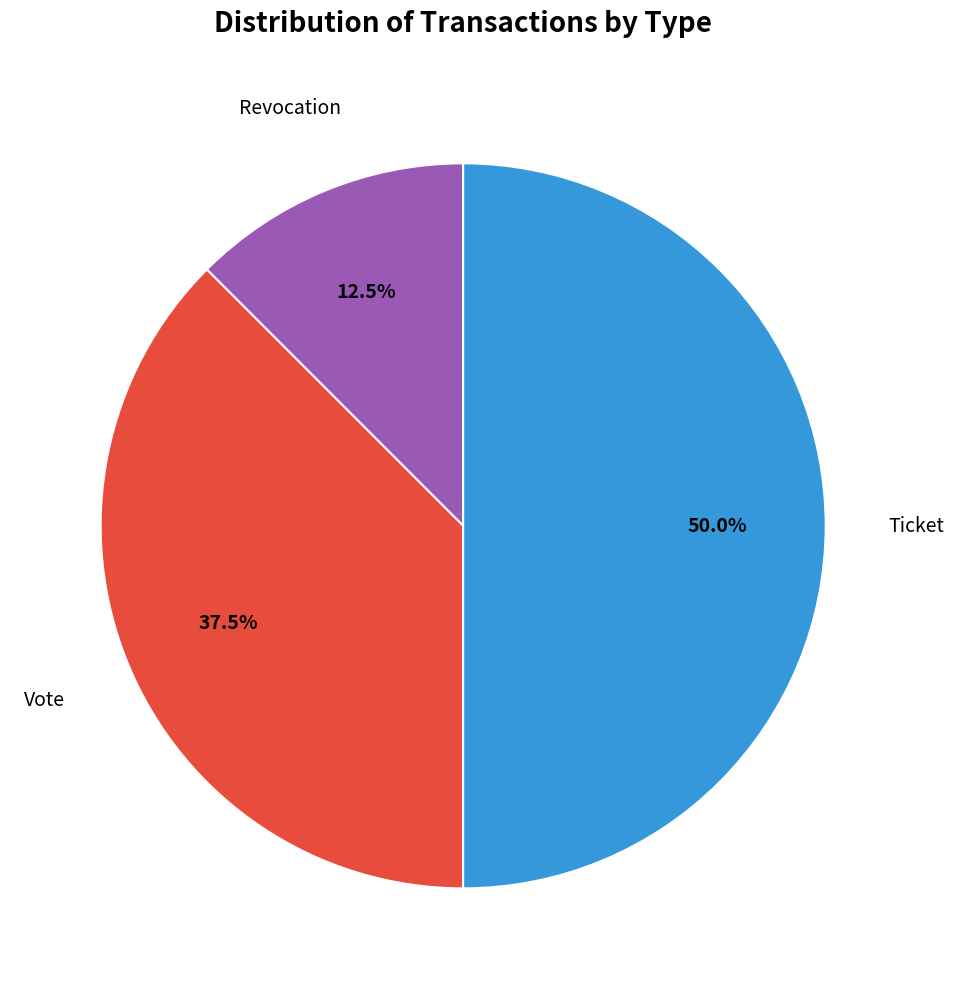

Rank the categories by value from lowest to highest.

Revocation, Vote, Ticket